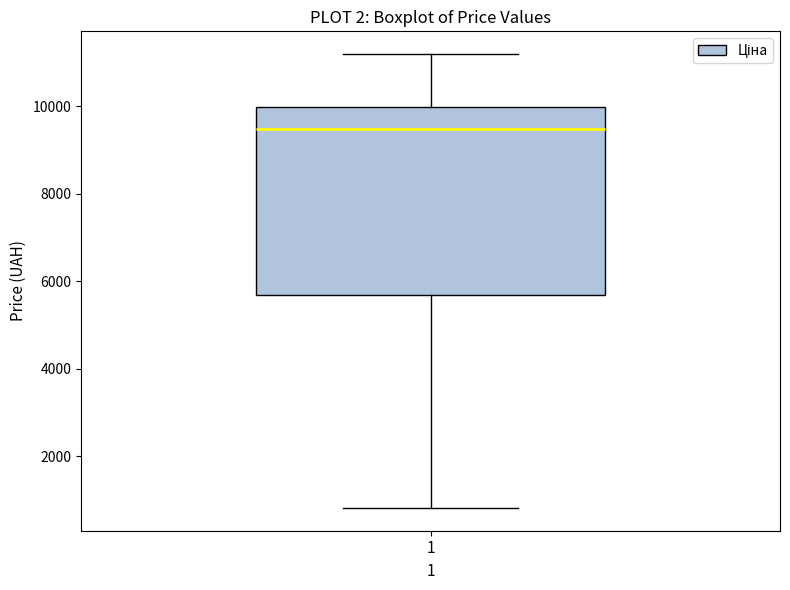

Read this box plot against the y-axis: the position of the median line, the range covered by the box, and the ends of both whiskers. The values are not printed on the chart, so give them approximately, as read against the axis.

median 9400, box 5600 to 10000, whiskers 800 to 11200